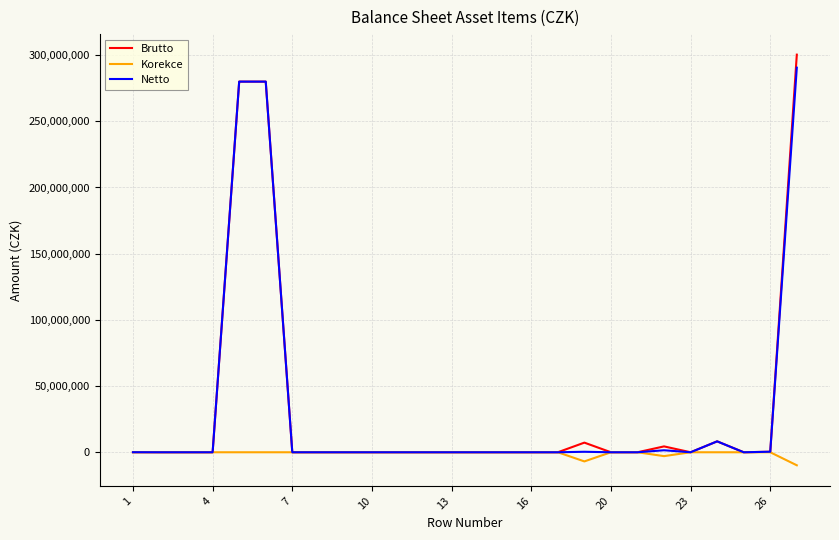

Which series has the largest range (max minus min)?

Brutto